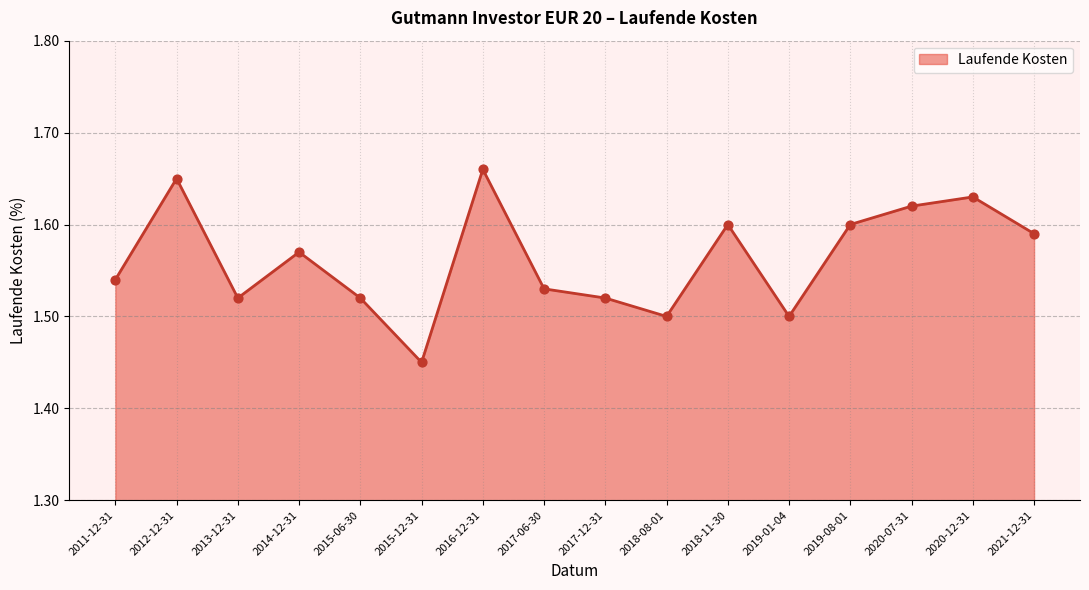

What is the ratio of the value at 2020-07-31 to the value at 2018-08-01?

1.1